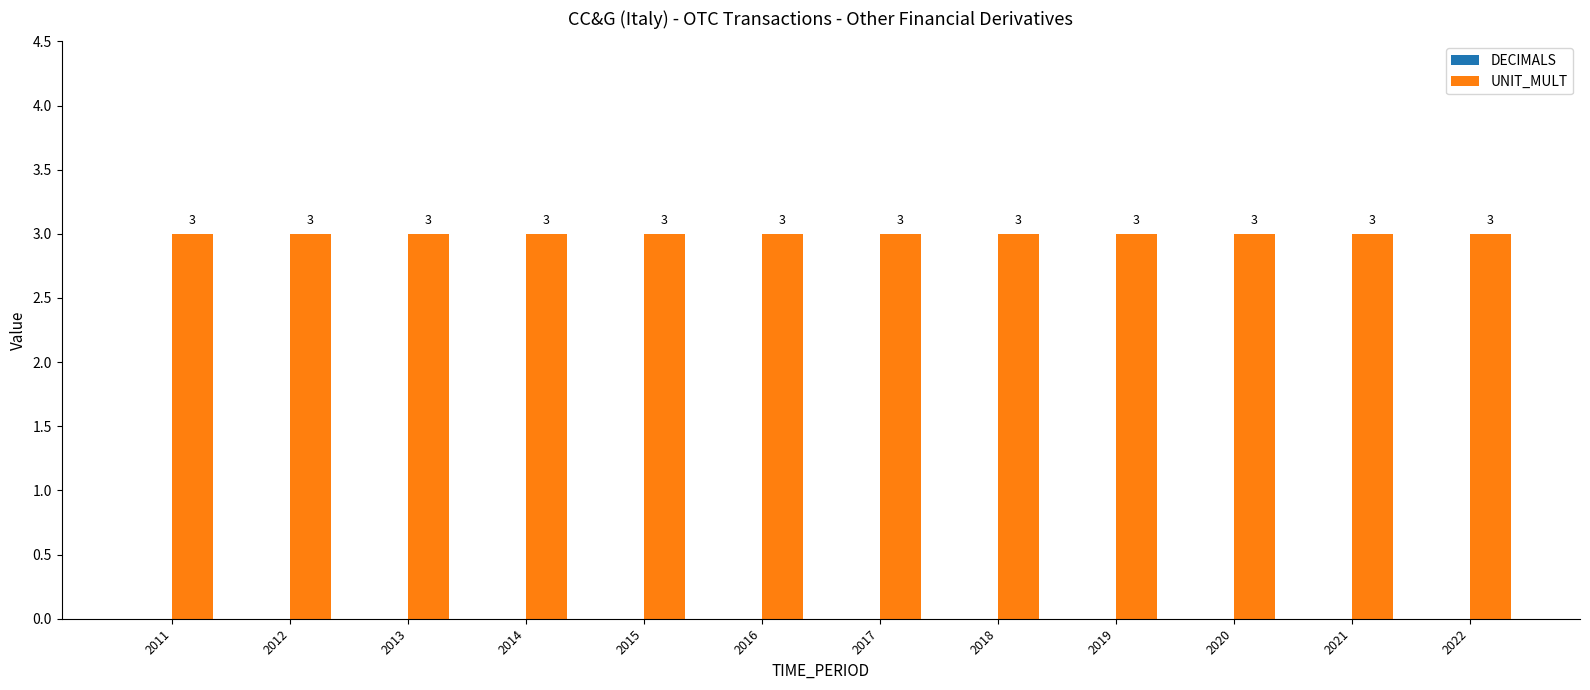

Reading left to right, transcribe all the data shown in this chart.

DECIMALS: 2011=0	2012=0	2013=0	2014=0	2015=0	2016=0	2017=0	2018=0	2019=0	2020=0	2021=0	2022=0
UNIT_MULT: 2011=3	2012=3	2013=3	2014=3	2015=3	2016=3	2017=3	2018=3	2019=3	2020=3	2021=3	2022=3